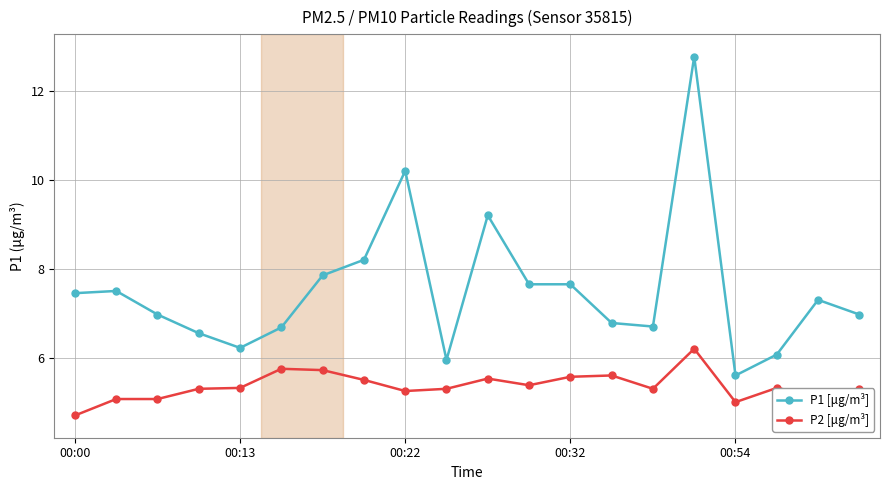

At how many categories does at least one series exceed 4?

20